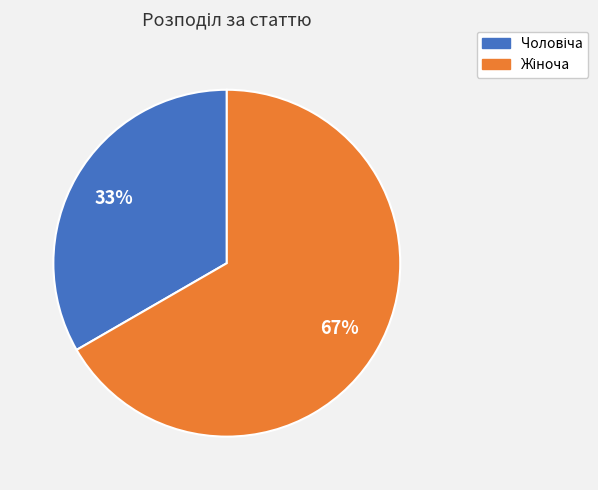

To the nearest percent, what is the average slice percentage?

50%